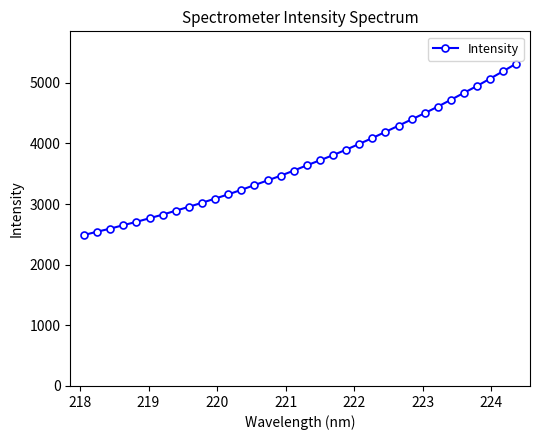

What is the average value?

3700.5